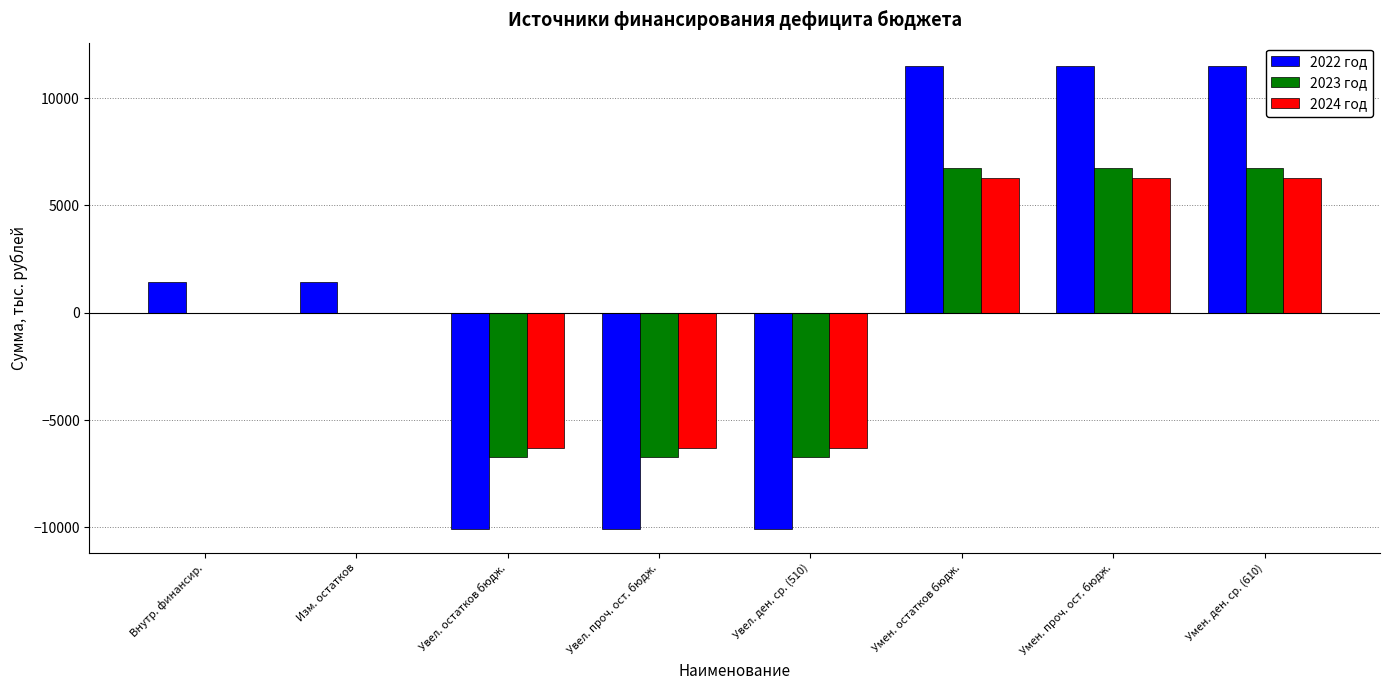

What is the maximum value for 2022 год?

11500.9